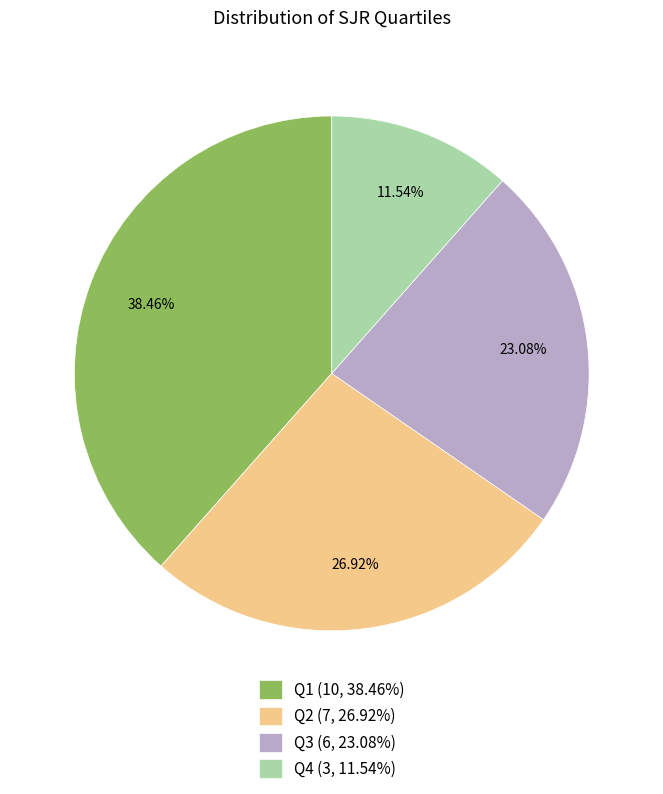

To the nearest percent, what is the combined percentage of Q4 and Q3?

35%